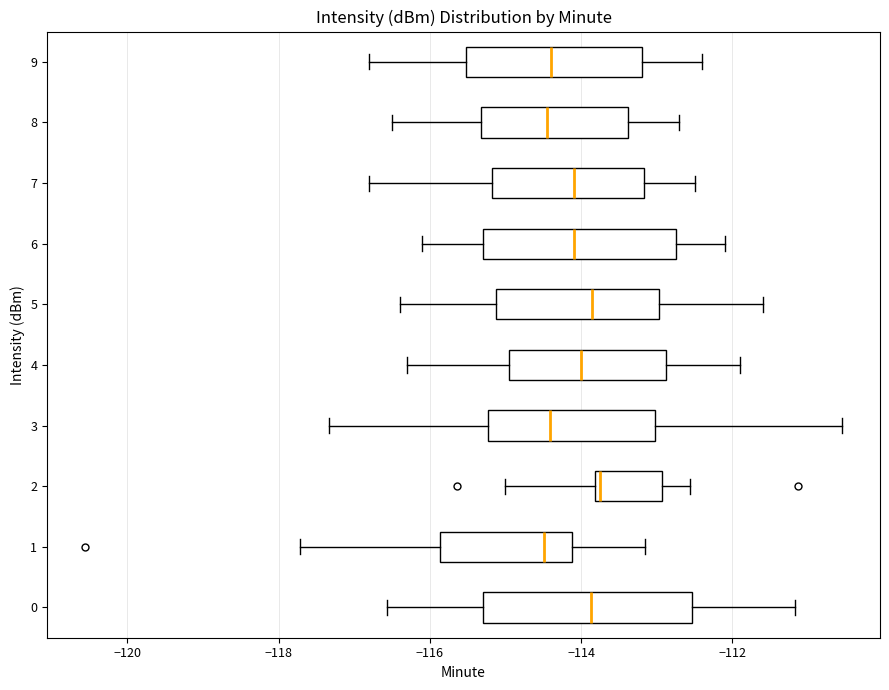

Reading bottom to top, transcribe this box plot: for each box, give where its median line is, the range the box spans, and where its two whiskers end, as read against the x-axis. The values are not printed on the chart, so give them approximately, as read against the axis.

0: median -113.8, box -115.2 to -112.6, whiskers -116.6 to -111.2
1: median -114.4, box -115.8 to -114.2, whiskers -117.8 to -113.2
2: median -113.8 (just right of the box's left edge), box -113.8 to -113.0, whiskers -115.0 to -112.6
3: median -114.4, box -115.2 to -113.0, whiskers -117.4 to -110.6
4: median -114.0, box -115.0 to -112.8, whiskers -116.2 to -111.8
5: median -113.8, box -115.2 to -113.0, whiskers -116.4 to -111.6
6: median -114.0, box -115.2 to -112.8, whiskers -116.0 to -112.0
7: median -114.0, box -115.2 to -113.2, whiskers -116.8 to -112.4
8: median -114.4, box -115.4 to -113.4, whiskers -116.4 to -112.6
9: median -114.4, box -115.6 to -113.2, whiskers -116.8 to -112.4